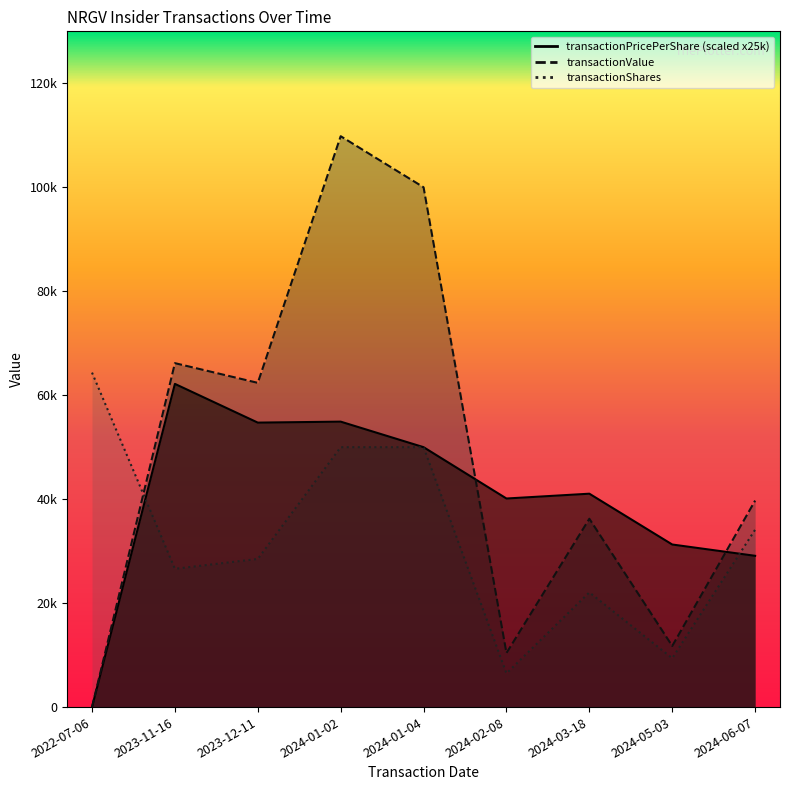

What are all the series names shown in the legend?

transactionPricePerShare, transactionShares, transactionValue